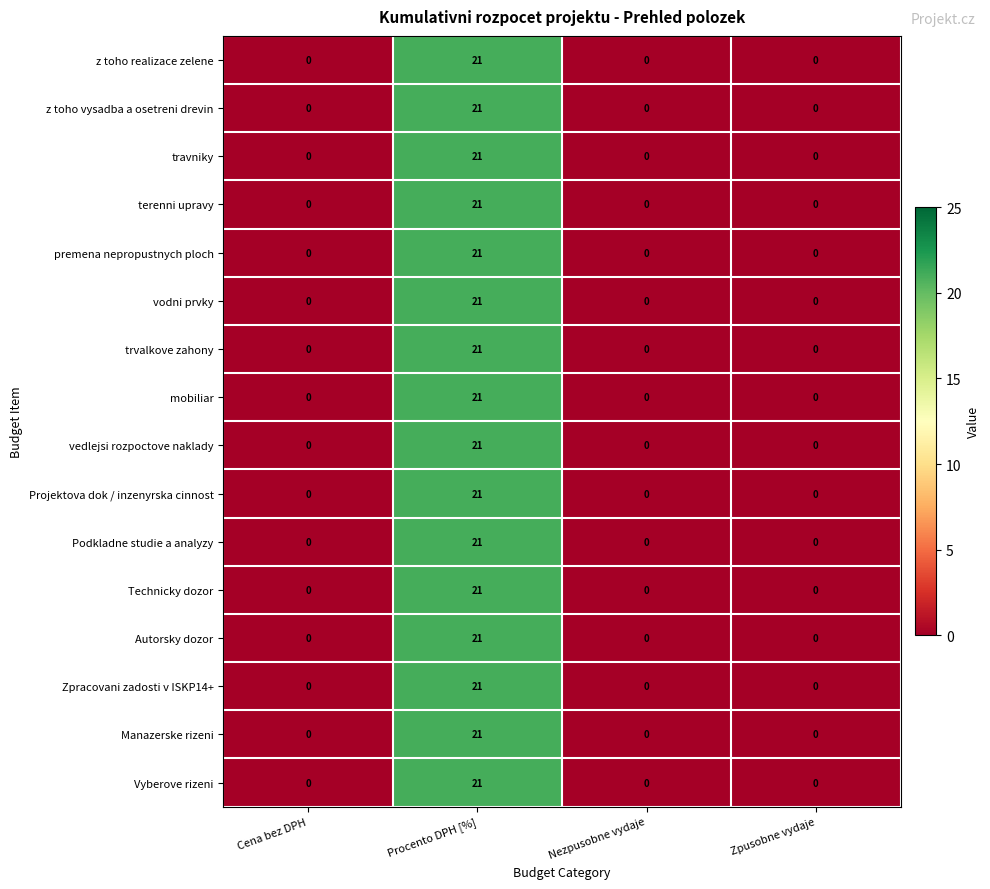

At which category is the sum across all series the highest?

Procento DPH [%]